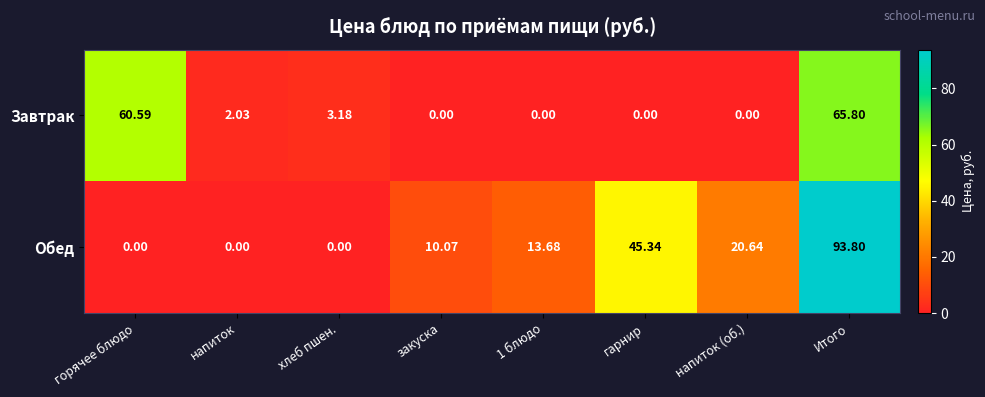

Which category has the highest value in the Обед series?

Итого